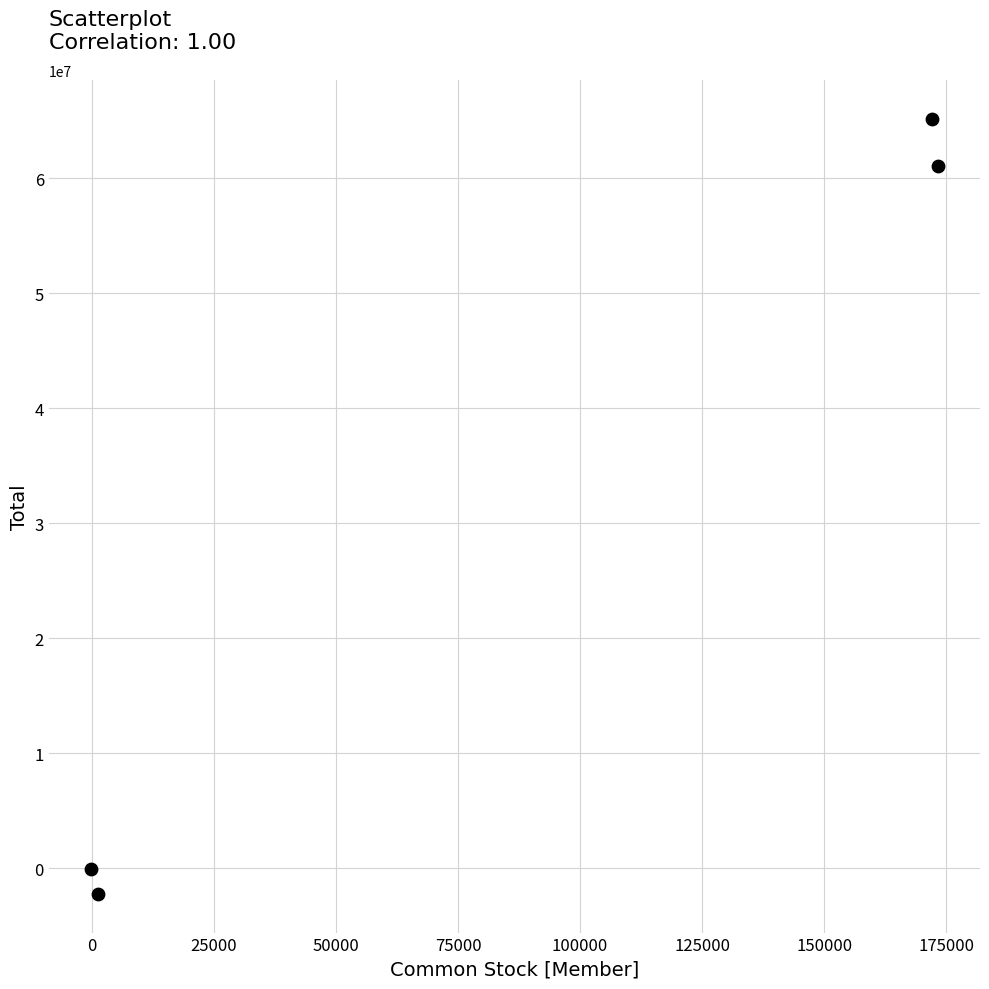

What is the range of Y values (max minus min)?

67390240